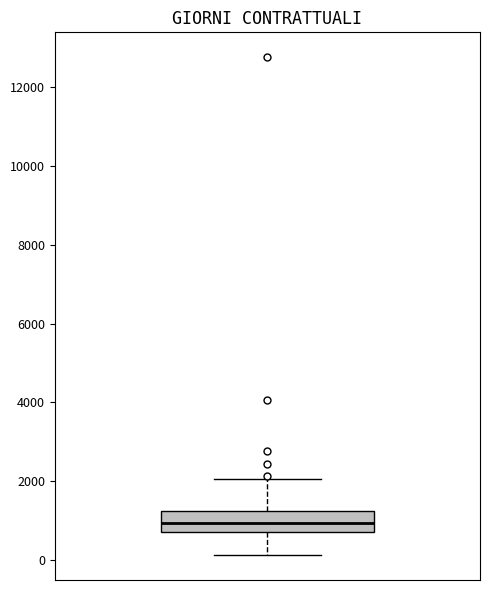

Transcribe this box plot: give where the median line is, the range the box spans, and where the two whiskers end, as read against the y-axis. The values are not printed on the chart, so give them approximately, as read against the axis.

median 1000, box 800 to 1200, whiskers 200 to 2000